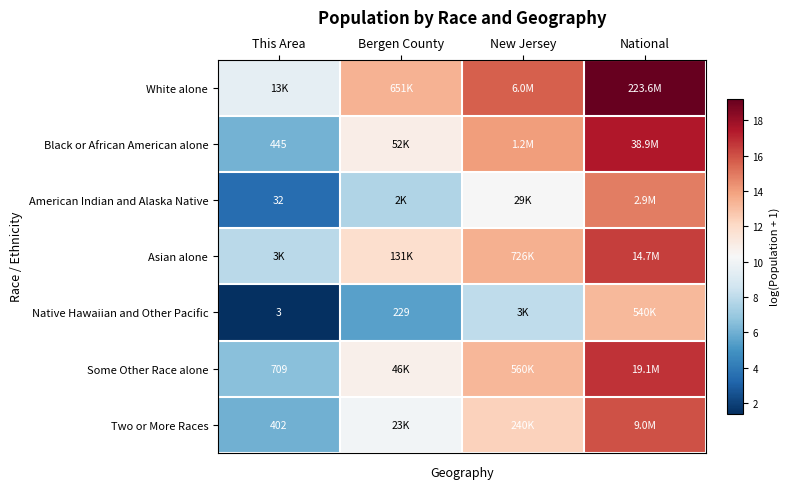

Which category has the lowest value in the Two or More Races series?

This Area